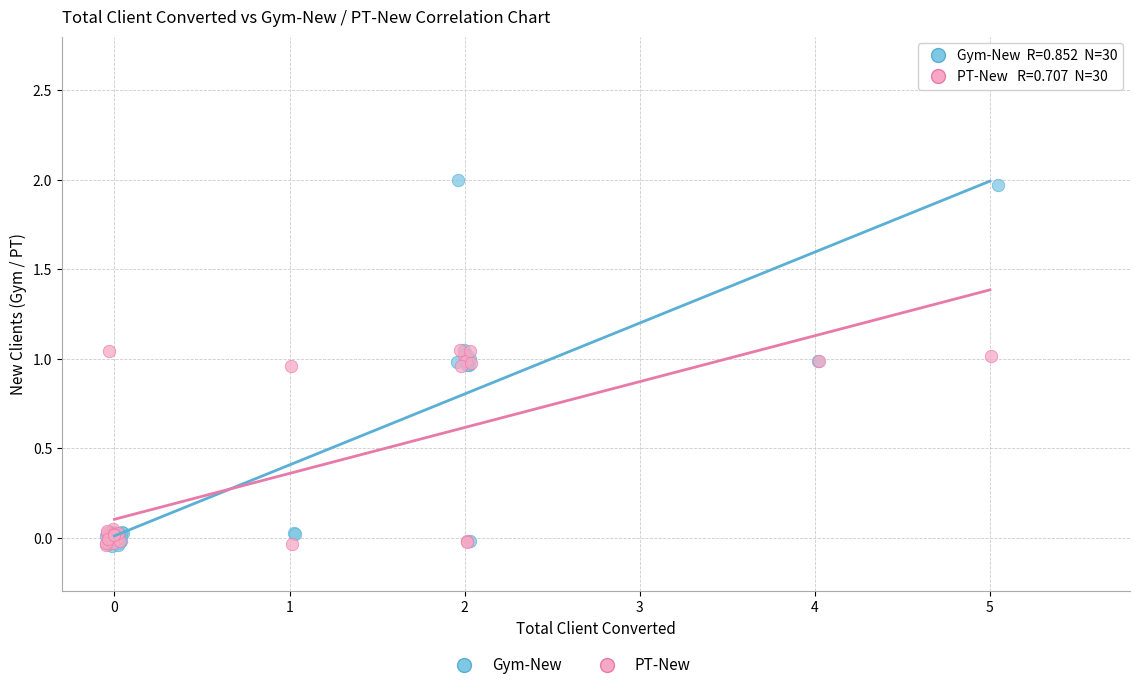

Which series has the largest Y range (max minus min)?

Gym-New